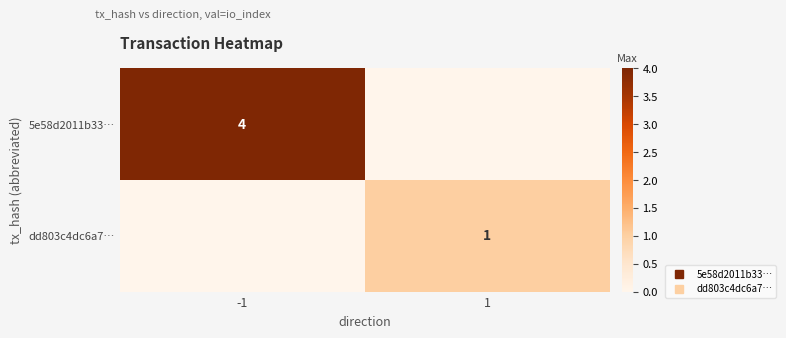

Which series has the largest total across all categories?

5e58d2011b33…